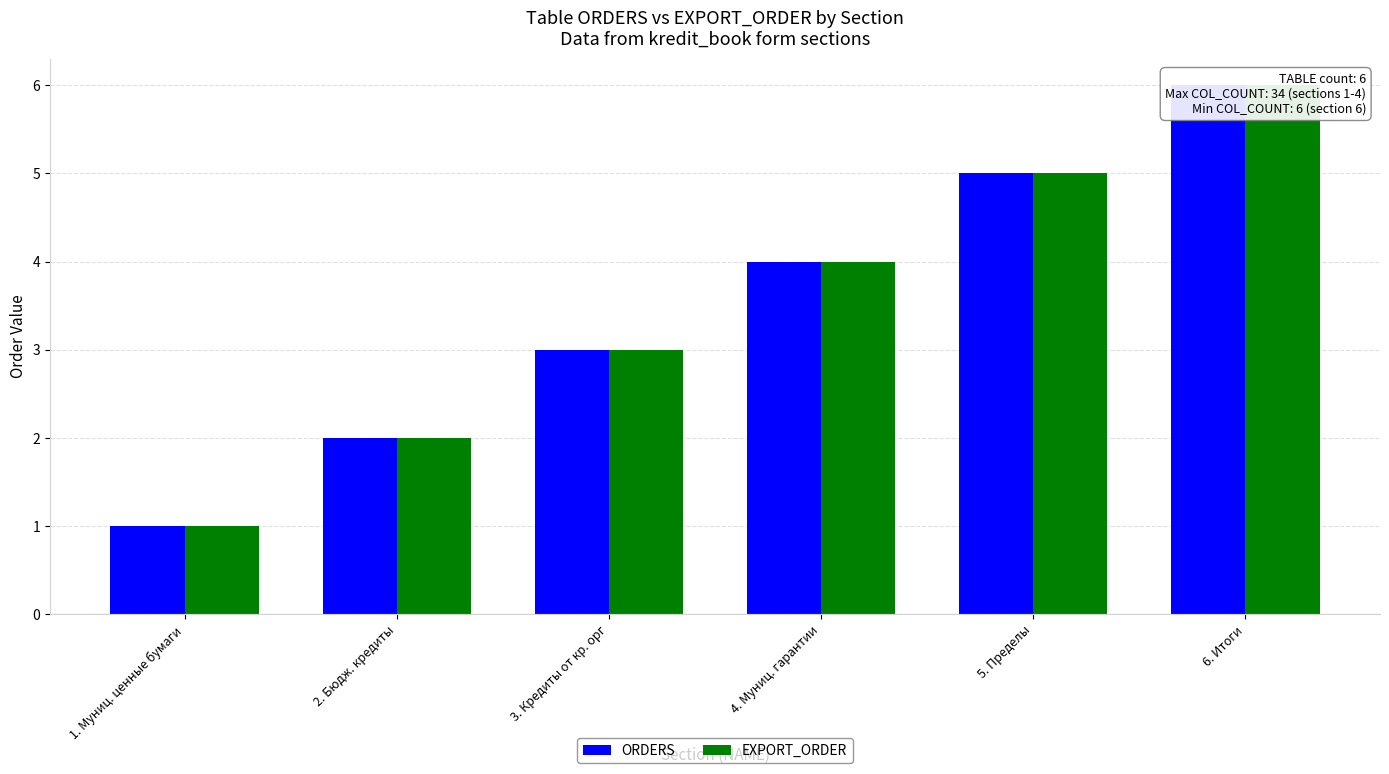

Which series has the widest spread of values?

ORDERS